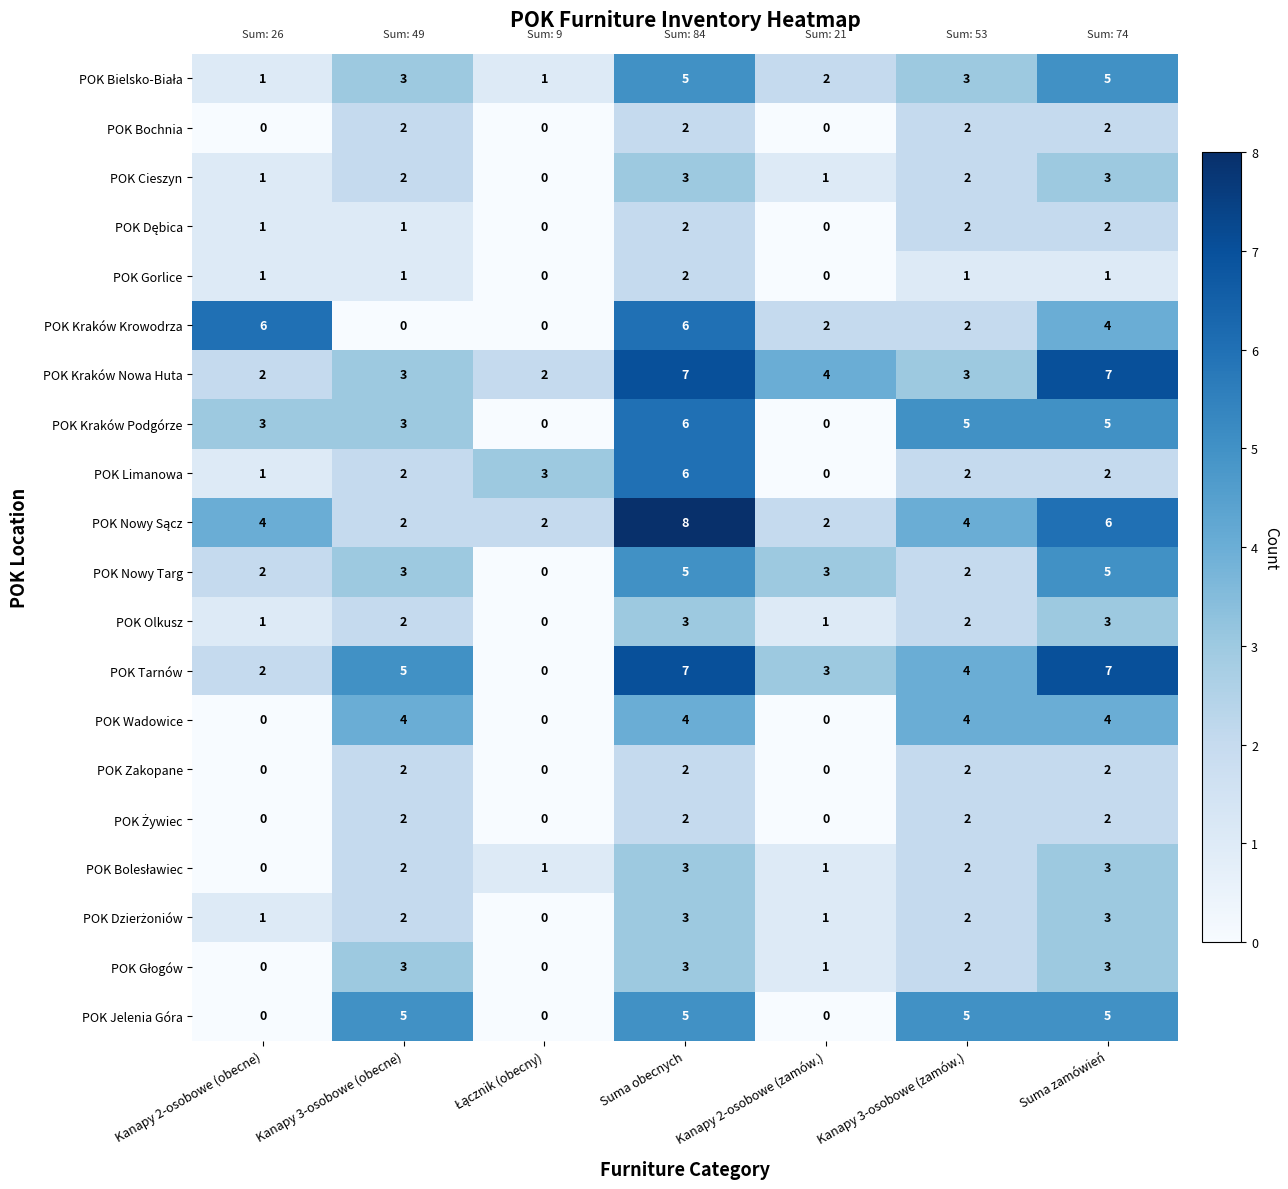

What is the greatest value displayed?

8